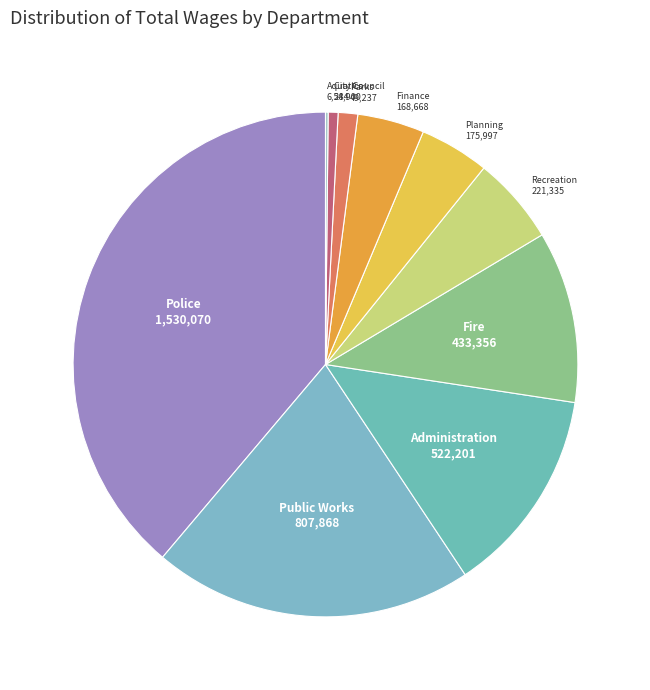

Between Administration and Fire, which is larger?

Administration